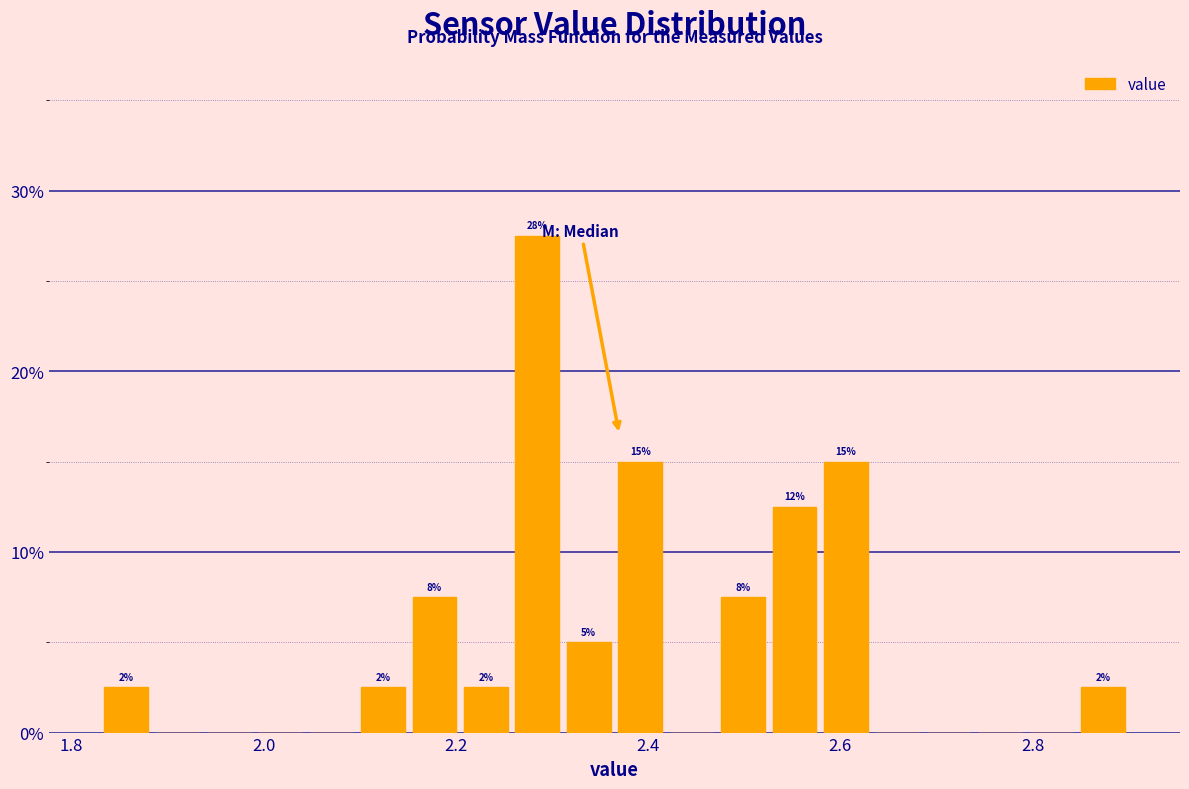

Read against the x-axis, roughly where is the centre of the tallest bar?

2.28